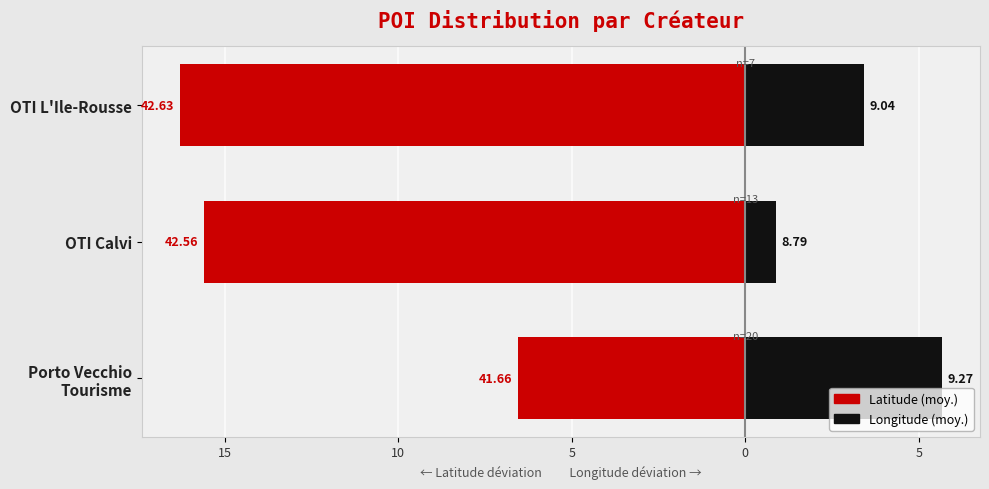

Between OTI Calvi and OTI L'Ile-Rousse, which series saw the biggest shift?

Longitude